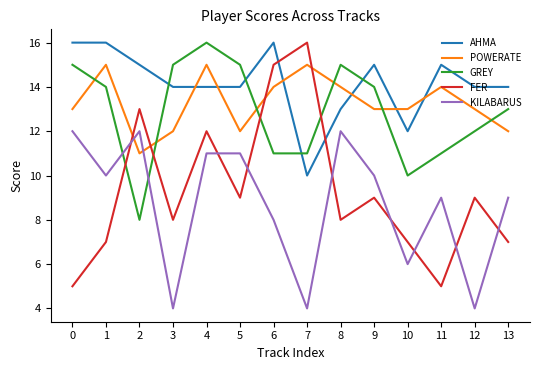

True or false: GREY has more than 0 interior local peaks.

True